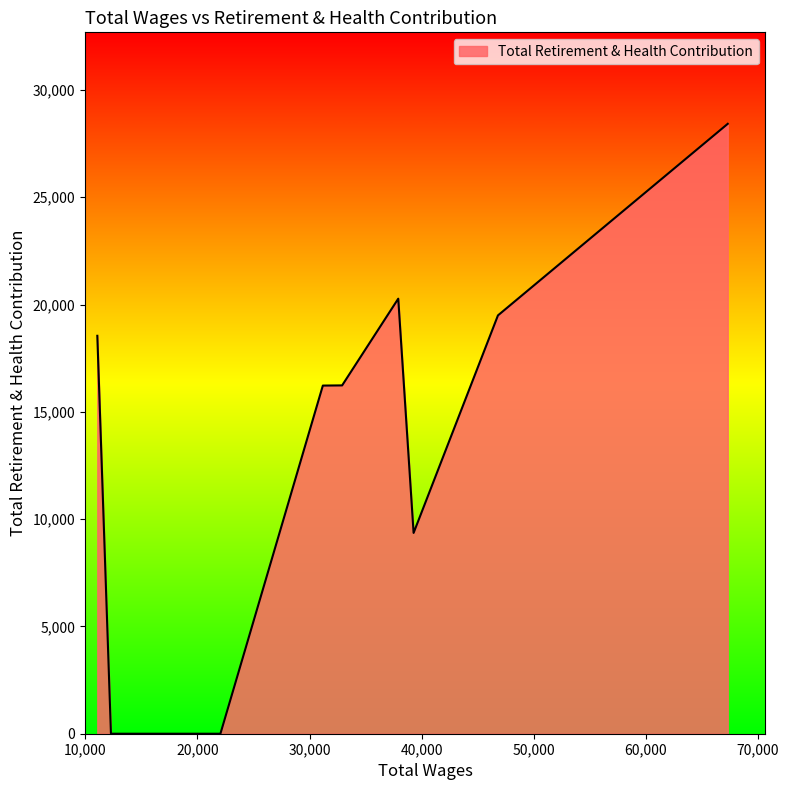

What is the difference between the maximum and minimum values?

28424